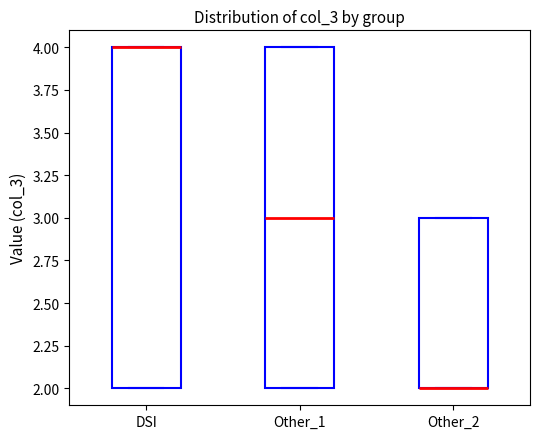

Where is the upper edge of the box for Other_2 on the y-axis? The values are not printed on the chart, so give them approximately, as read against the axis.

3